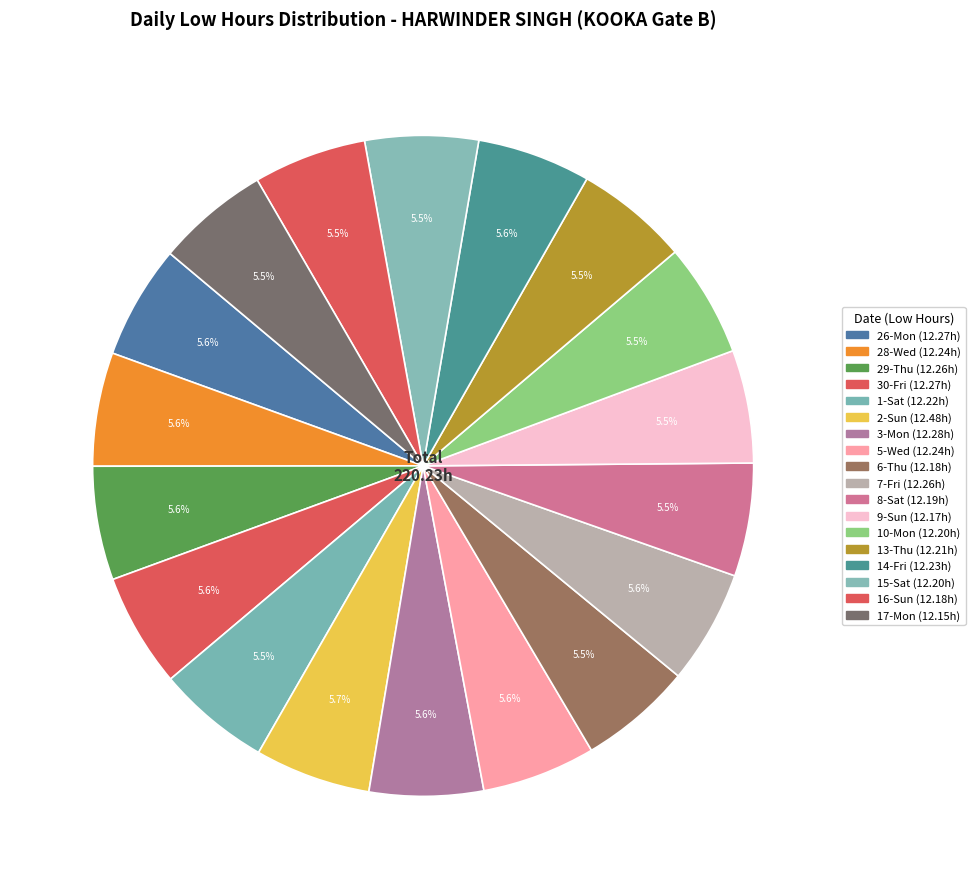

Does any single category account for the majority?

No